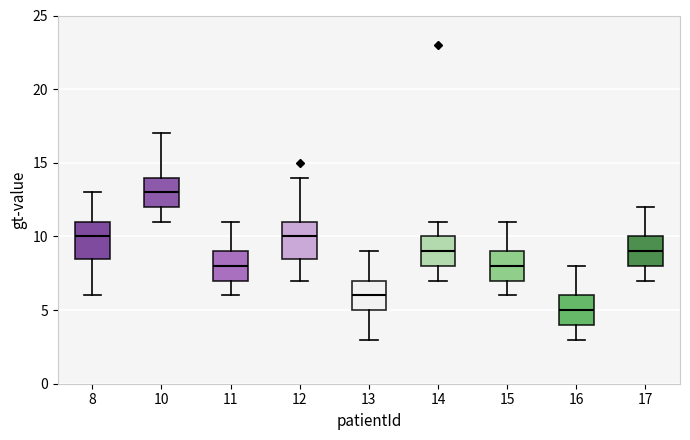

Where is the lower edge of the box at x = 15 on the y-axis? The values are not printed on the chart, so give them approximately, as read against the axis.

7.0